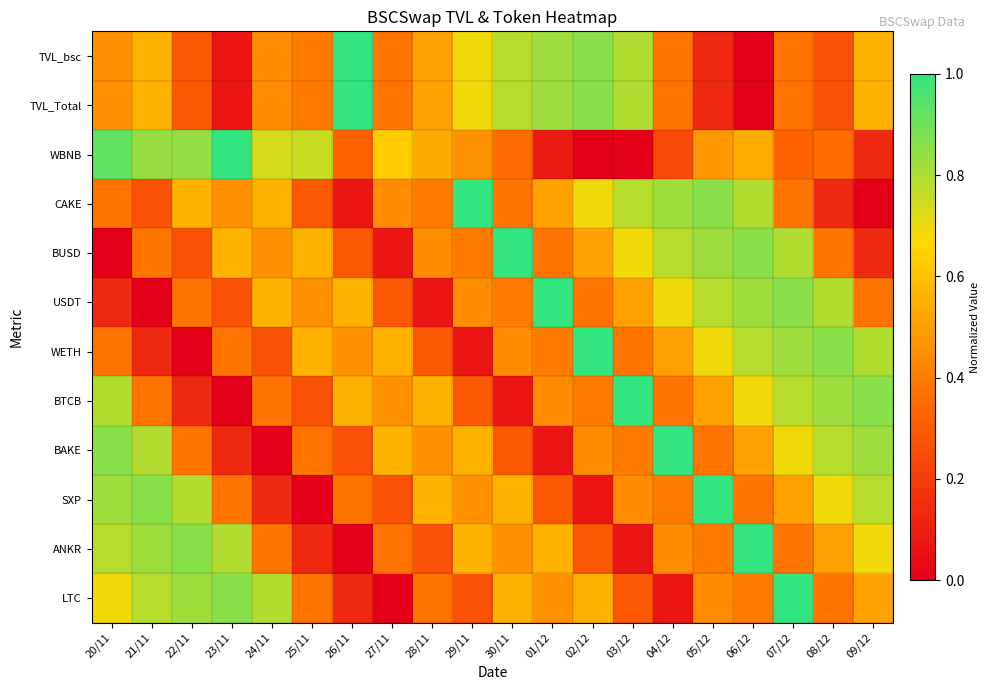

At which category does the chart reach its peak across all series?

26/11